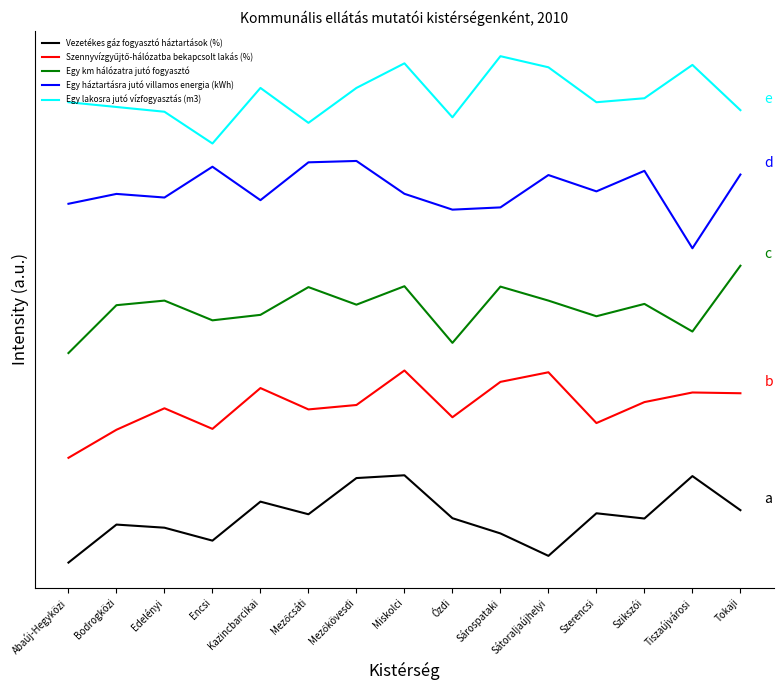

Is this an area chart (filled region under the line)?

No